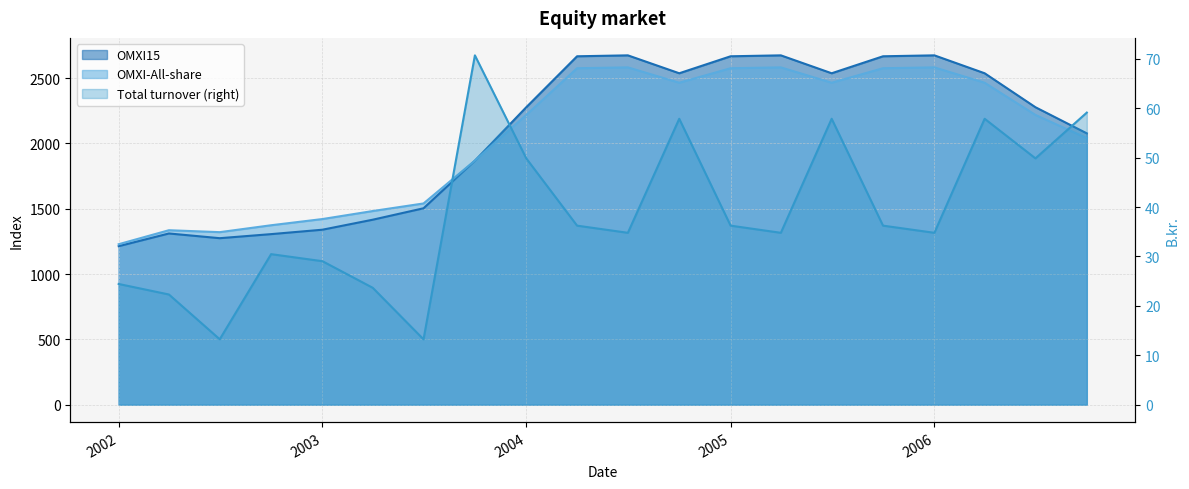

How many lines are shown in the chart?

3